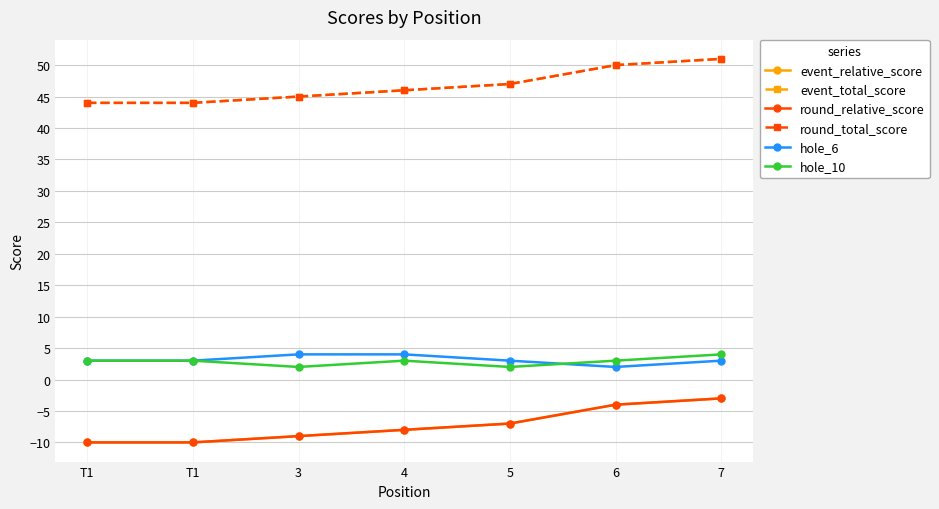

Count the event_relative_score values in the range -10 to -4.

6